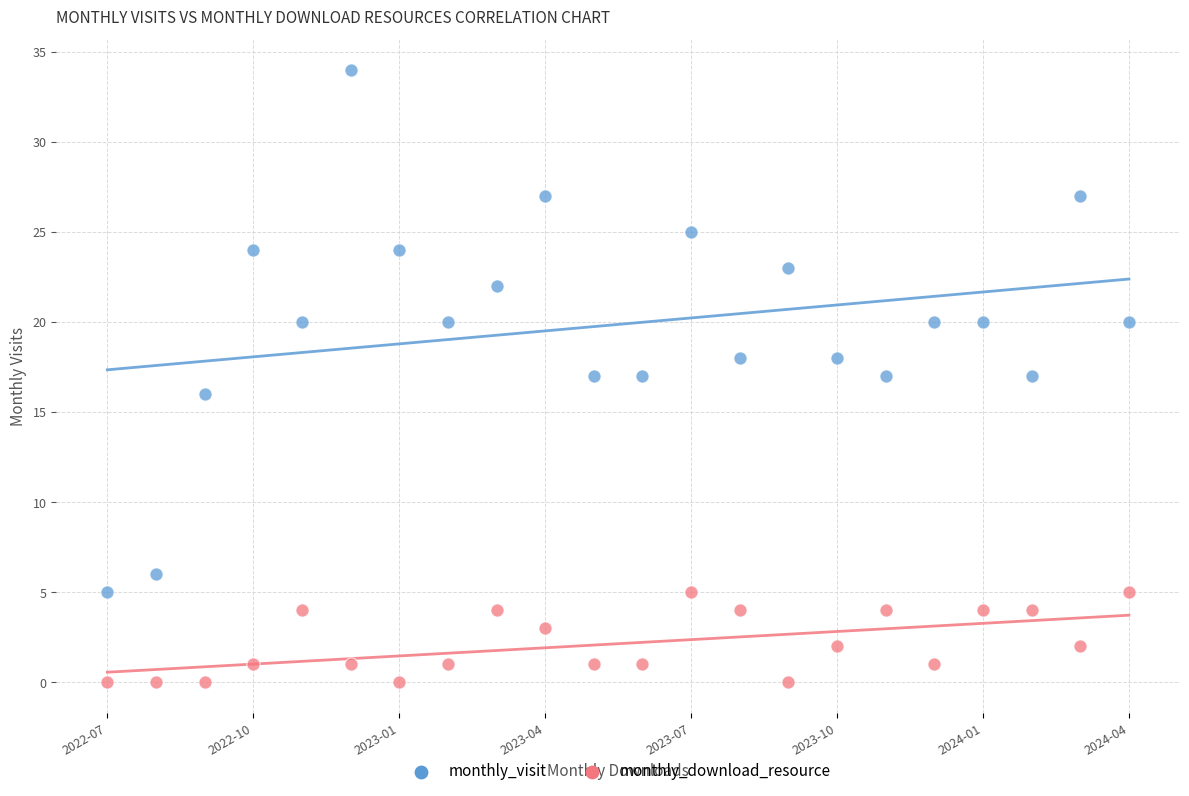

Which series contains the highest Y value?

monthly_visit